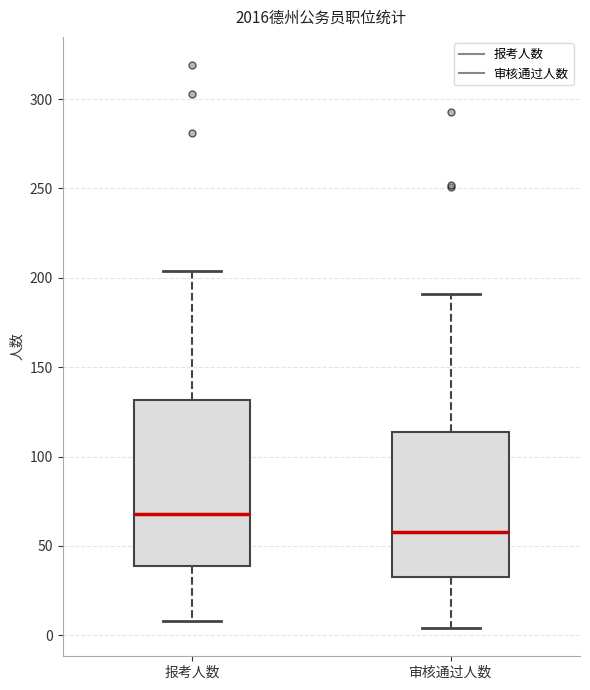

Which box is the tallest, from its lower edge to its upper edge?

报考人数